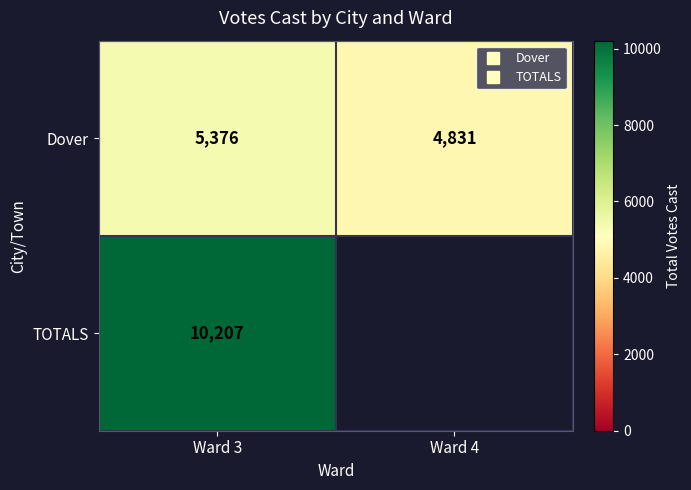

What is the average value of the Dover series?

5104